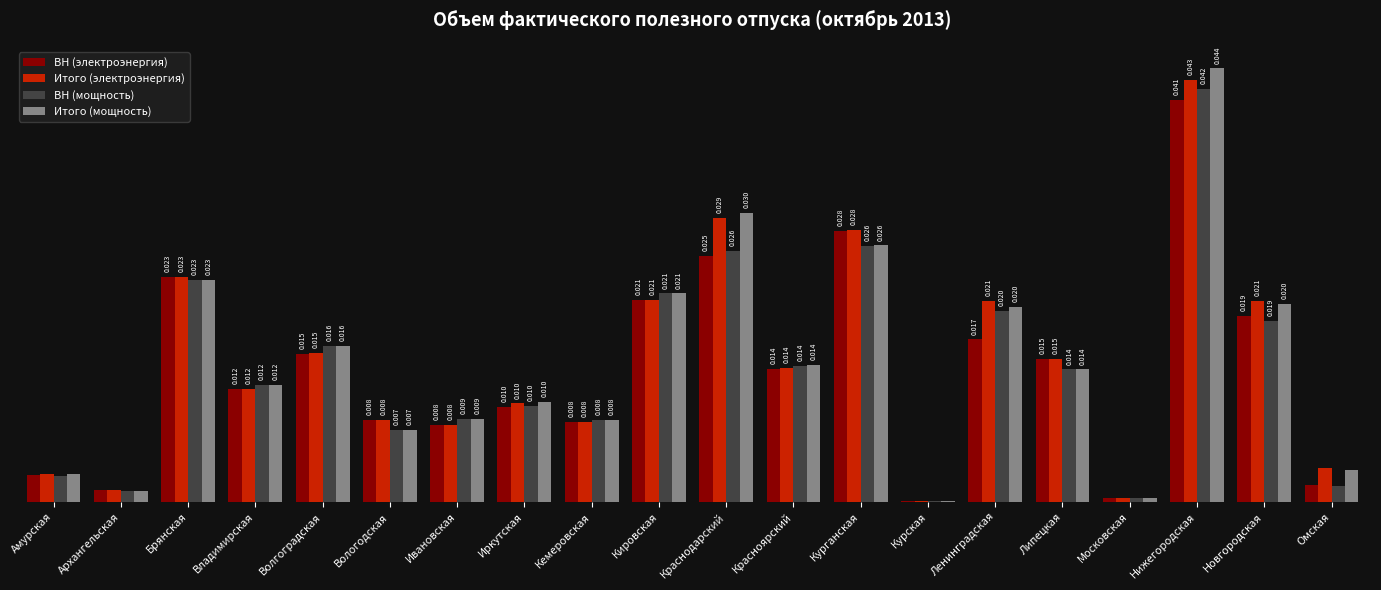

Does the chart contain stacked bars?

No